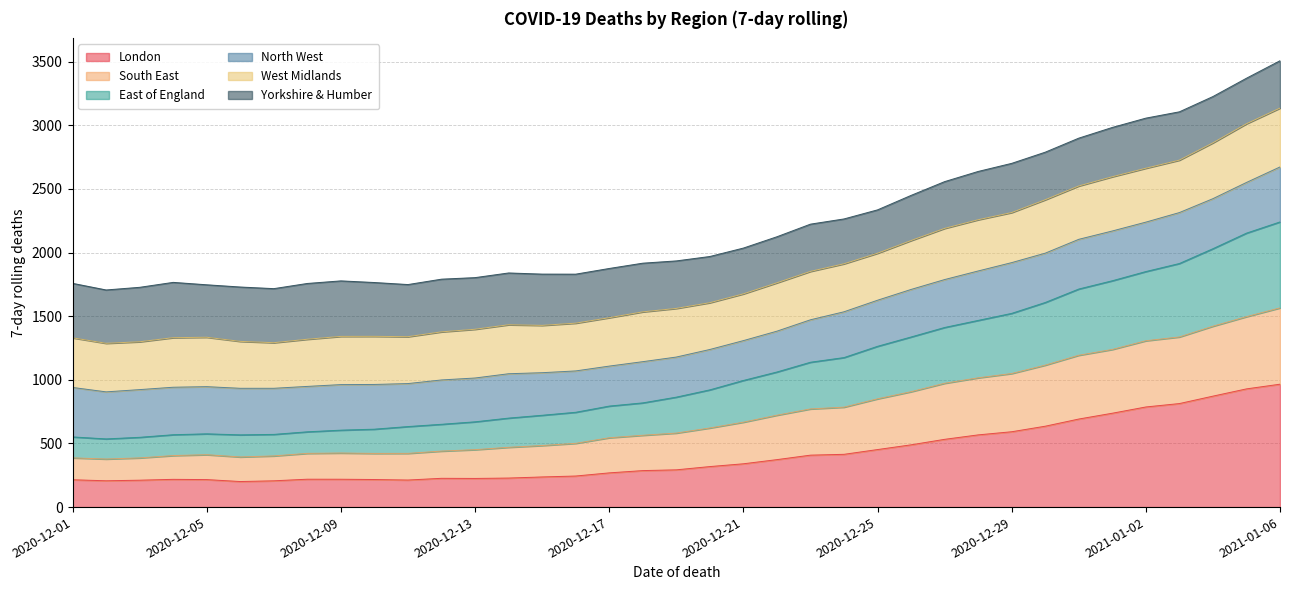

What is the maximum value for London?

965.6